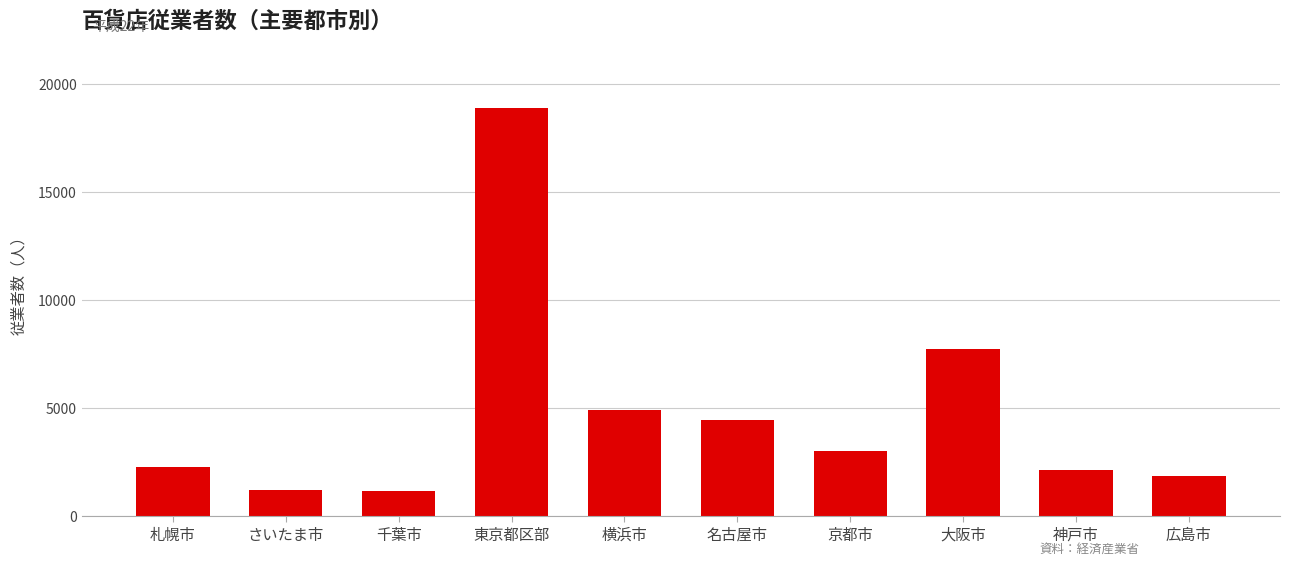

What value does the data have at 千葉市, to the nearest 50?

1150